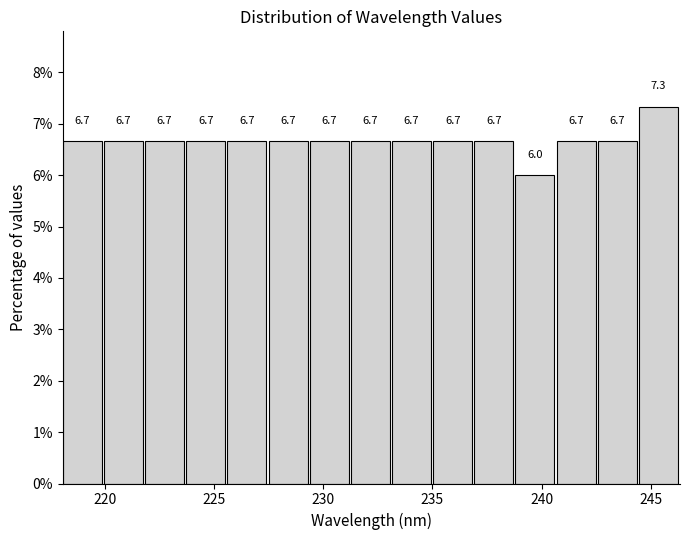

Around what value on the x-axis is the tallest bar? Give the approximate position of its centre, as read against the axis.

245.5